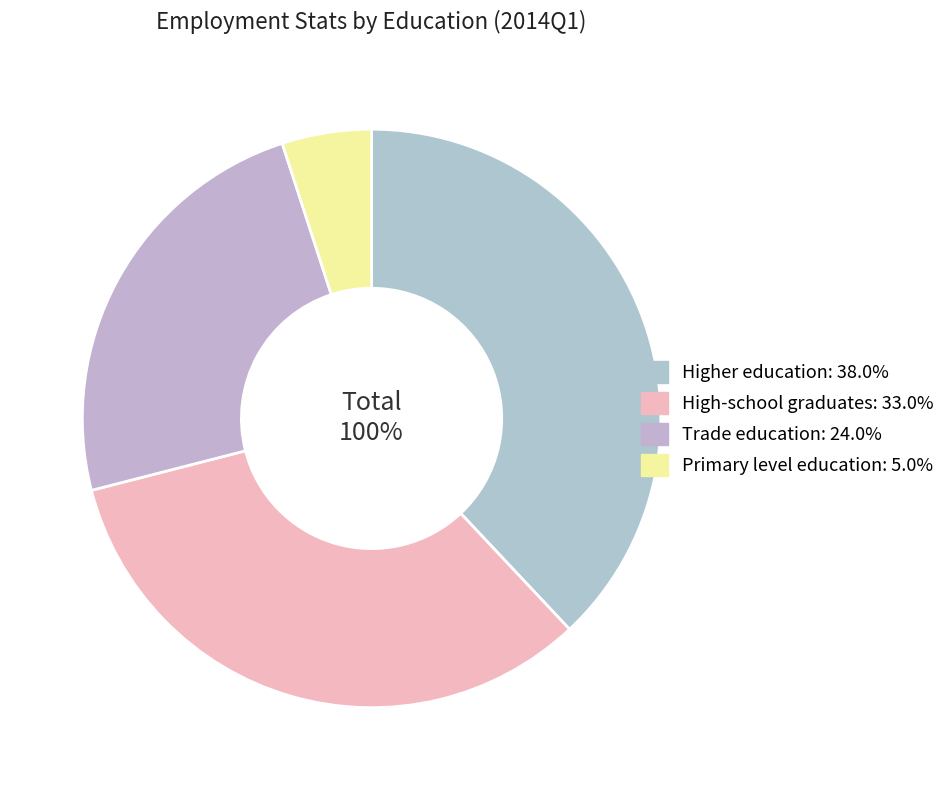

To the nearest percent, what is the average slice percentage?

25%